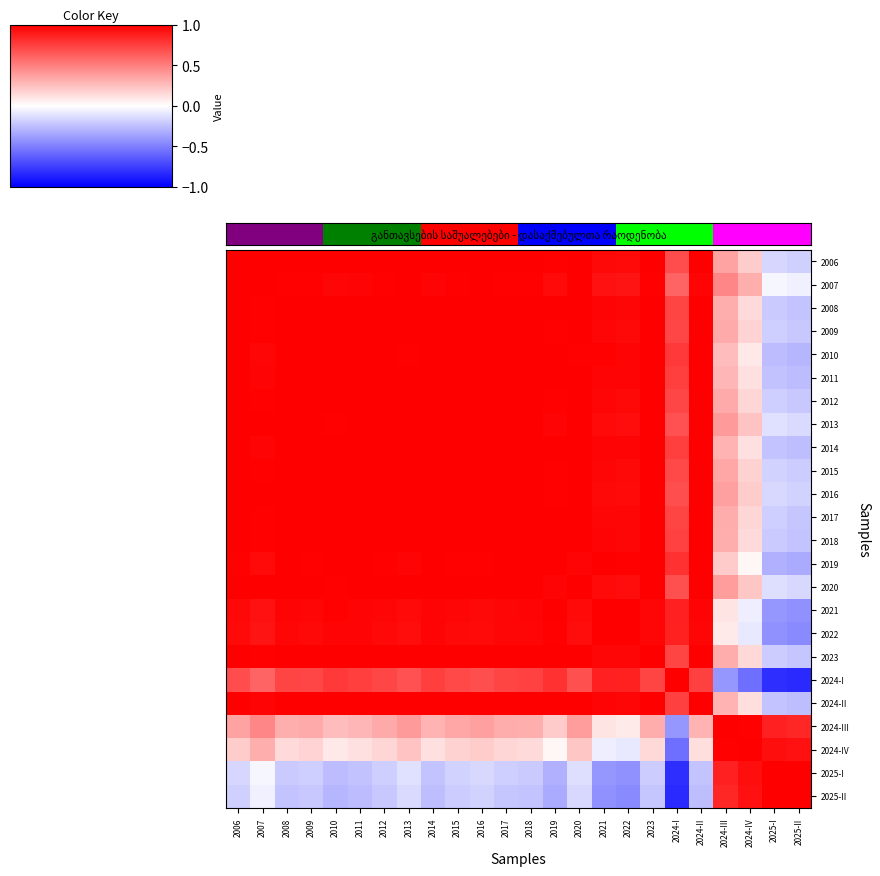

Reading right to left, extract all data points from this chart.

2006: 2025-II=-0.2	2025-I=-0.2	2024-IV=0.2	2024-III=0.4	2024-II=1.0	2024-I=0.7	2023=1.0	2022=1.0	2021=1.0	2020=1.0	2019=1.0	2018=1.0	2017=1.0	2016=1.0	2015=1.0	2014=1.0	2013=1.0	2012=1.0	2011=1.0	2010=1.0	2009=1.0	2008=1.0	2007=1.0	2006=1.0
2007: 2025-II=-0.1	2025-I=-0.0	2024-IV=0.3	2024-III=0.5	2024-II=1.0	2024-I=0.6	2023=1.0	2022=0.9	2021=0.9	2020=1.0	2019=1.0	2018=1.0	2017=1.0	2016=1.0	2015=1.0	2014=1.0	2013=1.0	2012=1.0	2011=1.0	2010=1.0	2009=1.0	2008=1.0	2007=1.0	2006=1.0
2008: 2025-II=-0.2	2025-I=-0.2	2024-IV=0.1	2024-III=0.3	2024-II=1.0	2024-I=0.7	2023=1.0	2022=1.0	2021=1.0	2020=1.0	2019=1.0	2018=1.0	2017=1.0	2016=1.0	2015=1.0	2014=1.0	2013=1.0	2012=1.0	2011=1.0	2010=1.0	2009=1.0	2008=1.0	2007=1.0	2006=1.0
2009: 2025-II=-0.2	2025-I=-0.2	2024-IV=0.2	2024-III=0.3	2024-II=1.0	2024-I=0.7	2023=1.0	2022=1.0	2021=1.0	2020=1.0	2019=1.0	2018=1.0	2017=1.0	2016=1.0	2015=1.0	2014=1.0	2013=1.0	2012=1.0	2011=1.0	2010=1.0	2009=1.0	2008=1.0	2007=1.0	2006=1.0
2010: 2025-II=-0.3	2025-I=-0.3	2024-IV=0.1	2024-III=0.3	2024-II=1.0	2024-I=0.8	2023=1.0	2022=1.0	2021=1.0	2020=1.0	2019=1.0	2018=1.0	2017=1.0	2016=1.0	2015=1.0	2014=1.0	2013=1.0	2012=1.0	2011=1.0	2010=1.0	2009=1.0	2008=1.0	2007=1.0	2006=1.0
2011: 2025-II=-0.3	2025-I=-0.2	2024-IV=0.1	2024-III=0.3	2024-II=1.0	2024-I=0.8	2023=1.0	2022=1.0	2021=1.0	2020=1.0	2019=1.0	2018=1.0	2017=1.0	2016=1.0	2015=1.0	2014=1.0	2013=1.0	2012=1.0	2011=1.0	2010=1.0	2009=1.0	2008=1.0	2007=1.0	2006=1.0
2012: 2025-II=-0.2	2025-I=-0.2	2024-IV=0.2	2024-III=0.3	2024-II=1.0	2024-I=0.7	2023=1.0	2022=1.0	2021=1.0	2020=1.0	2019=1.0	2018=1.0	2017=1.0	2016=1.0	2015=1.0	2014=1.0	2013=1.0	2012=1.0	2011=1.0	2010=1.0	2009=1.0	2008=1.0	2007=1.0	2006=1.0
2013: 2025-II=-0.1	2025-I=-0.1	2024-IV=0.2	2024-III=0.4	2024-II=1.0	2024-I=0.7	2023=1.0	2022=0.9	2021=1.0	2020=1.0	2019=1.0	2018=1.0	2017=1.0	2016=1.0	2015=1.0	2014=1.0	2013=1.0	2012=1.0	2011=1.0	2010=1.0	2009=1.0	2008=1.0	2007=1.0	2006=1.0
2014: 2025-II=-0.3	2025-I=-0.2	2024-IV=0.1	2024-III=0.3	2024-II=1.0	2024-I=0.8	2023=1.0	2022=1.0	2021=1.0	2020=1.0	2019=1.0	2018=1.0	2017=1.0	2016=1.0	2015=1.0	2014=1.0	2013=1.0	2012=1.0	2011=1.0	2010=1.0	2009=1.0	2008=1.0	2007=1.0	2006=1.0
2015: 2025-II=-0.2	2025-I=-0.2	2024-IV=0.2	2024-III=0.3	2024-II=1.0	2024-I=0.7	2023=1.0	2022=1.0	2021=1.0	2020=1.0	2019=1.0	2018=1.0	2017=1.0	2016=1.0	2015=1.0	2014=1.0	2013=1.0	2012=1.0	2011=1.0	2010=1.0	2009=1.0	2008=1.0	2007=1.0	2006=1.0
2016: 2025-II=-0.2	2025-I=-0.2	2024-IV=0.2	2024-III=0.4	2024-II=1.0	2024-I=0.7	2023=1.0	2022=1.0	2021=1.0	2020=1.0	2019=1.0	2018=1.0	2017=1.0	2016=1.0	2015=1.0	2014=1.0	2013=1.0	2012=1.0	2011=1.0	2010=1.0	2009=1.0	2008=1.0	2007=1.0	2006=1.0
2017: 2025-II=-0.2	2025-I=-0.2	2024-IV=0.2	2024-III=0.3	2024-II=1.0	2024-I=0.7	2023=1.0	2022=1.0	2021=1.0	2020=1.0	2019=1.0	2018=1.0	2017=1.0	2016=1.0	2015=1.0	2014=1.0	2013=1.0	2012=1.0	2011=1.0	2010=1.0	2009=1.0	2008=1.0	2007=1.0	2006=1.0
2018: 2025-II=-0.2	2025-I=-0.2	2024-IV=0.1	2024-III=0.3	2024-II=1.0	2024-I=0.7	2023=1.0	2022=1.0	2021=1.0	2020=1.0	2019=1.0	2018=1.0	2017=1.0	2016=1.0	2015=1.0	2014=1.0	2013=1.0	2012=1.0	2011=1.0	2010=1.0	2009=1.0	2008=1.0	2007=1.0	2006=1.0
2019: 2025-II=-0.3	2025-I=-0.3	2024-IV=0.0	2024-III=0.2	2024-II=1.0	2024-I=0.8	2023=1.0	2022=1.0	2021=1.0	2020=1.0	2019=1.0	2018=1.0	2017=1.0	2016=1.0	2015=1.0	2014=1.0	2013=1.0	2012=1.0	2011=1.0	2010=1.0	2009=1.0	2008=1.0	2007=1.0	2006=1.0
2020: 2025-II=-0.2	2025-I=-0.1	2024-IV=0.2	2024-III=0.4	2024-II=1.0	2024-I=0.7	2023=1.0	2022=1.0	2021=1.0	2020=1.0	2019=1.0	2018=1.0	2017=1.0	2016=1.0	2015=1.0	2014=1.0	2013=1.0	2012=1.0	2011=1.0	2010=1.0	2009=1.0	2008=1.0	2007=1.0	2006=1.0
2021: 2025-II=-0.4	2025-I=-0.4	2024-IV=-0.1	2024-III=0.1	2024-II=1.0	2024-I=0.9	2023=1.0	2022=1.0	2021=1.0	2020=1.0	2019=1.0	2018=1.0	2017=1.0	2016=1.0	2015=1.0	2014=1.0	2013=1.0	2012=1.0	2011=1.0	2010=1.0	2009=1.0	2008=1.0	2007=0.9	2006=1.0
2022: 2025-II=-0.5	2025-I=-0.4	2024-IV=-0.1	2024-III=0.1	2024-II=1.0	2024-I=0.9	2023=1.0	2022=1.0	2021=1.0	2020=1.0	2019=1.0	2018=1.0	2017=1.0	2016=1.0	2015=1.0	2014=1.0	2013=0.9	2012=1.0	2011=1.0	2010=1.0	2009=1.0	2008=1.0	2007=0.9	2006=1.0
2023: 2025-II=-0.2	2025-I=-0.2	2024-IV=0.2	2024-III=0.3	2024-II=1.0	2024-I=0.7	2023=1.0	2022=1.0	2021=1.0	2020=1.0	2019=1.0	2018=1.0	2017=1.0	2016=1.0	2015=1.0	2014=1.0	2013=1.0	2012=1.0	2011=1.0	2010=1.0	2009=1.0	2008=1.0	2007=1.0	2006=1.0
2024-I: 2025-II=-0.8	2025-I=-0.8	2024-IV=-0.6	2024-III=-0.4	2024-II=0.7	2024-I=1.0	2023=0.7	2022=0.9	2021=0.9	2020=0.7	2019=0.8	2018=0.7	2017=0.7	2016=0.7	2015=0.7	2014=0.8	2013=0.7	2012=0.7	2011=0.8	2010=0.8	2009=0.7	2008=0.7	2007=0.6	2006=0.7
2024-II: 2025-II=-0.3	2025-I=-0.2	2024-IV=0.1	2024-III=0.3	2024-II=1.0	2024-I=0.7	2023=1.0	2022=1.0	2021=1.0	2020=1.0	2019=1.0	2018=1.0	2017=1.0	2016=1.0	2015=1.0	2014=1.0	2013=1.0	2012=1.0	2011=1.0	2010=1.0	2009=1.0	2008=1.0	2007=1.0	2006=1.0
2024-III: 2025-II=0.9	2025-I=0.9	2024-IV=1.0	2024-III=1.0	2024-II=0.3	2024-I=-0.4	2023=0.3	2022=0.1	2021=0.1	2020=0.4	2019=0.2	2018=0.3	2017=0.3	2016=0.4	2015=0.3	2014=0.3	2013=0.4	2012=0.3	2011=0.3	2010=0.3	2009=0.3	2008=0.3	2007=0.5	2006=0.4
2024-IV: 2025-II=0.9	2025-I=0.9	2024-IV=1.0	2024-III=1.0	2024-II=0.1	2024-I=-0.6	2023=0.2	2022=-0.1	2021=-0.1	2020=0.2	2019=0.0	2018=0.1	2017=0.2	2016=0.2	2015=0.2	2014=0.1	2013=0.2	2012=0.2	2011=0.1	2010=0.1	2009=0.2	2008=0.1	2007=0.3	2006=0.2
2025-I: 2025-II=1.0	2025-I=1.0	2024-IV=0.9	2024-III=0.9	2024-II=-0.2	2024-I=-0.8	2023=-0.2	2022=-0.4	2021=-0.4	2020=-0.1	2019=-0.3	2018=-0.2	2017=-0.2	2016=-0.2	2015=-0.2	2014=-0.2	2013=-0.1	2012=-0.2	2011=-0.2	2010=-0.3	2009=-0.2	2008=-0.2	2007=-0.0	2006=-0.2
2025-II: 2025-II=1.0	2025-I=1.0	2024-IV=0.9	2024-III=0.9	2024-II=-0.3	2024-I=-0.8	2023=-0.2	2022=-0.5	2021=-0.4	2020=-0.2	2019=-0.3	2018=-0.2	2017=-0.2	2016=-0.2	2015=-0.2	2014=-0.3	2013=-0.1	2012=-0.2	2011=-0.3	2010=-0.3	2009=-0.2	2008=-0.2	2007=-0.1	2006=-0.2